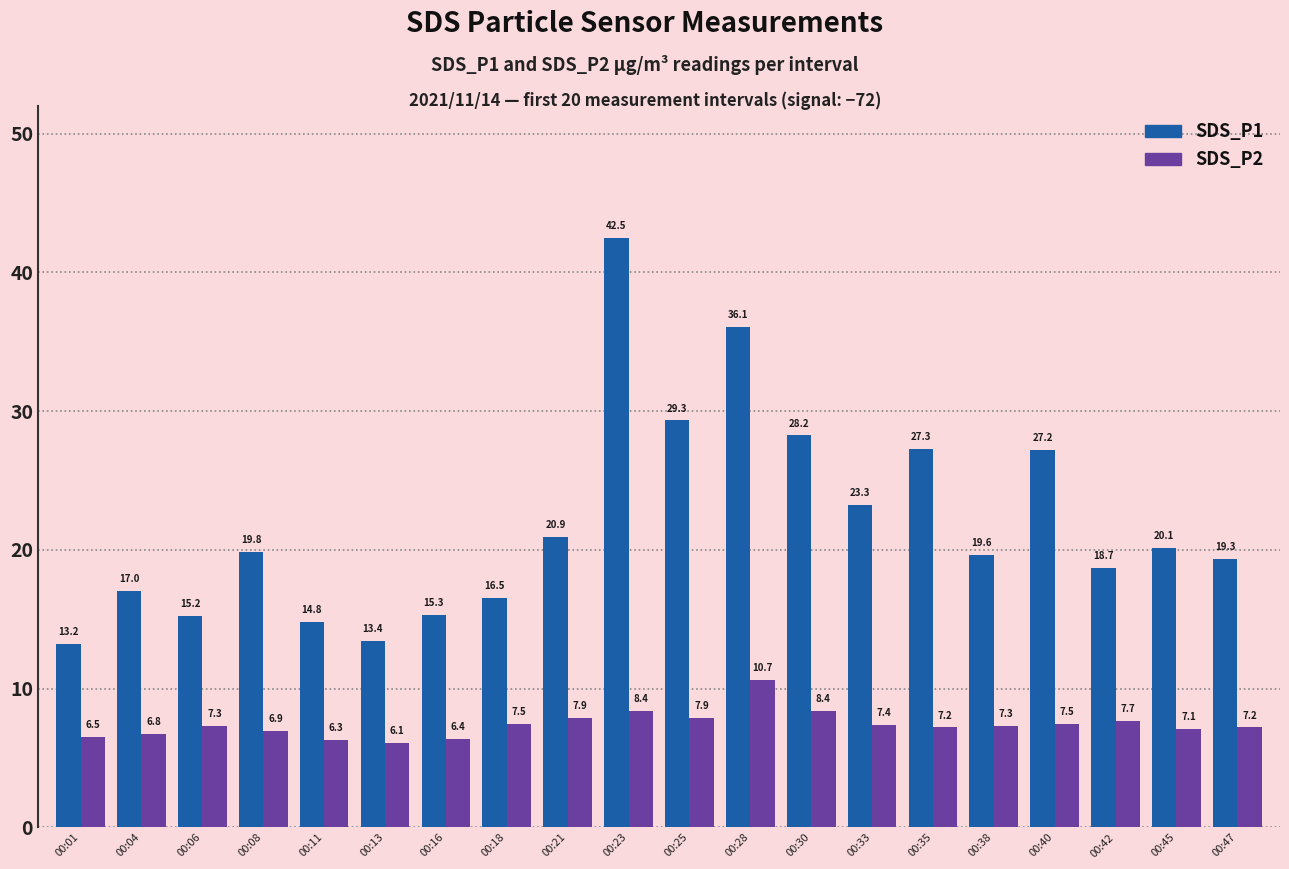

What are all the series names shown in the legend?

SDS_P1, SDS_P2